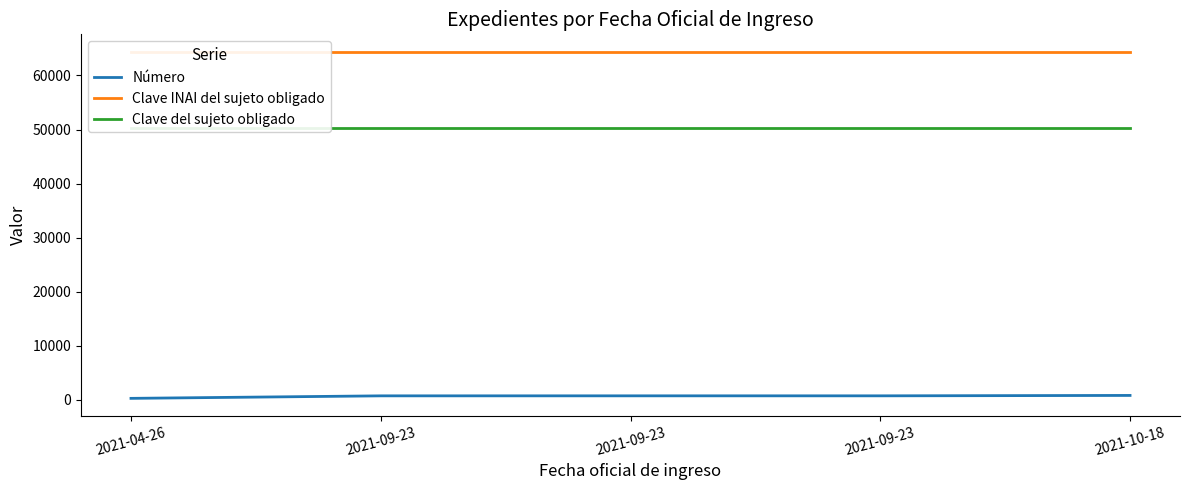

True or false: Número has more than 0 interior local peaks.

False